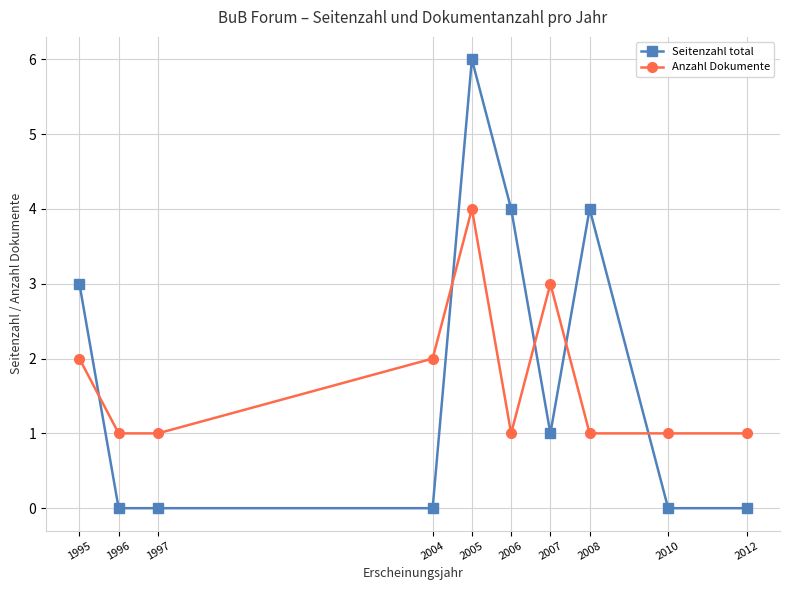

How many data points does each series have?

10